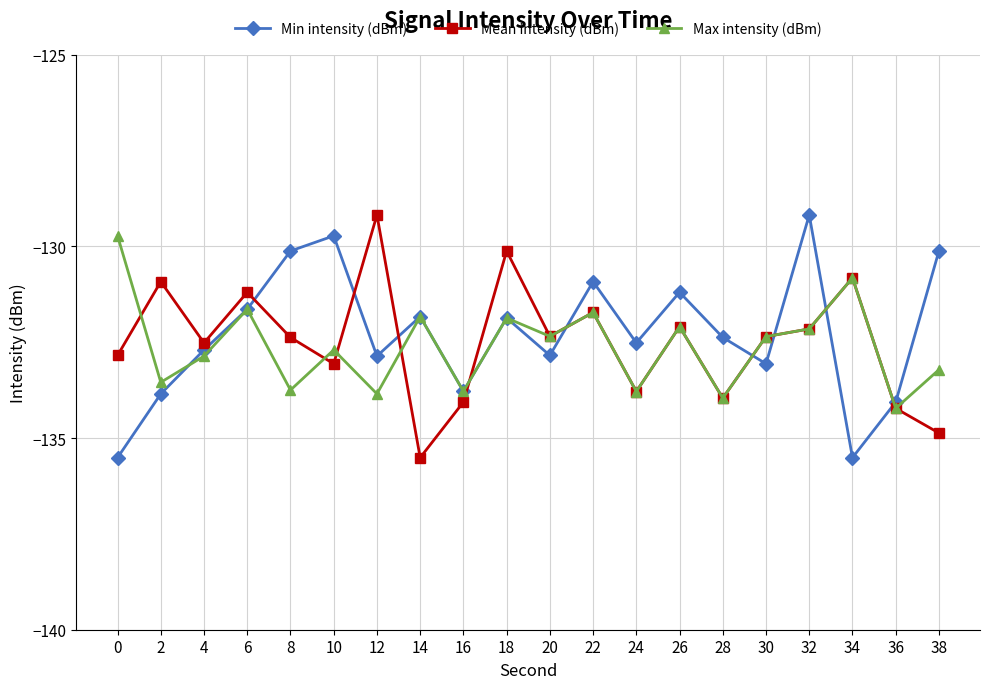

Which series has the widest spread of values?

Min intensity (dBm)